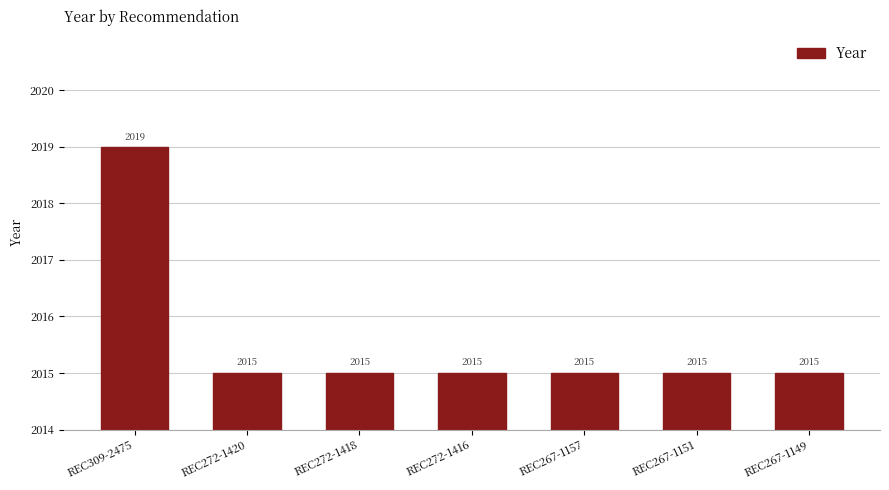

What is the minimum value shown in the chart?

2015